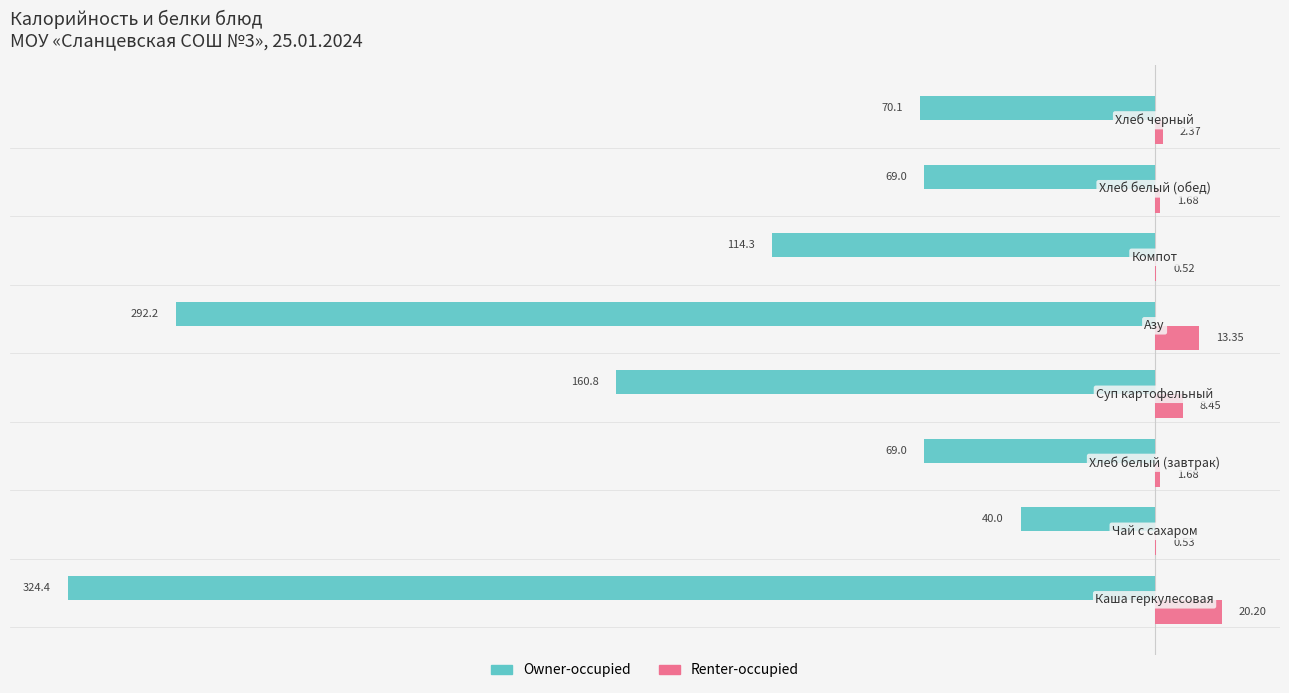

What is the maximum value shown in the chart?

20.2